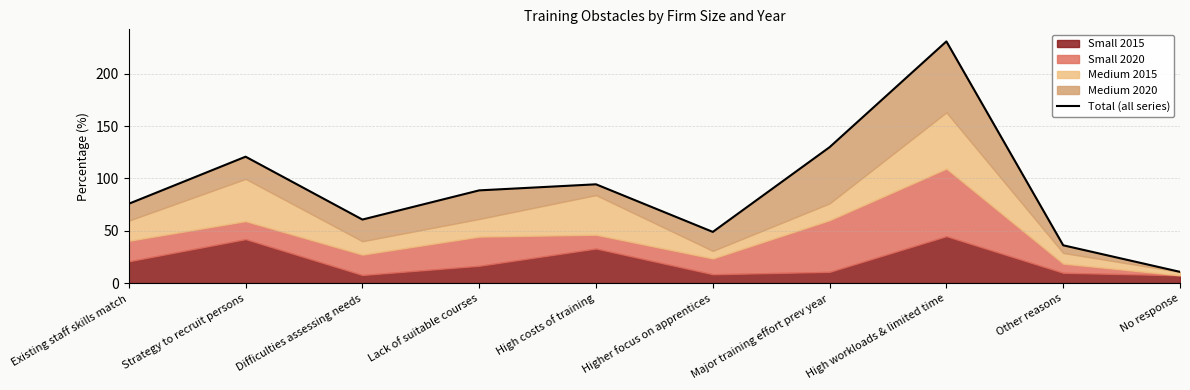

What position from the left is Higher focus on apprentices?

6